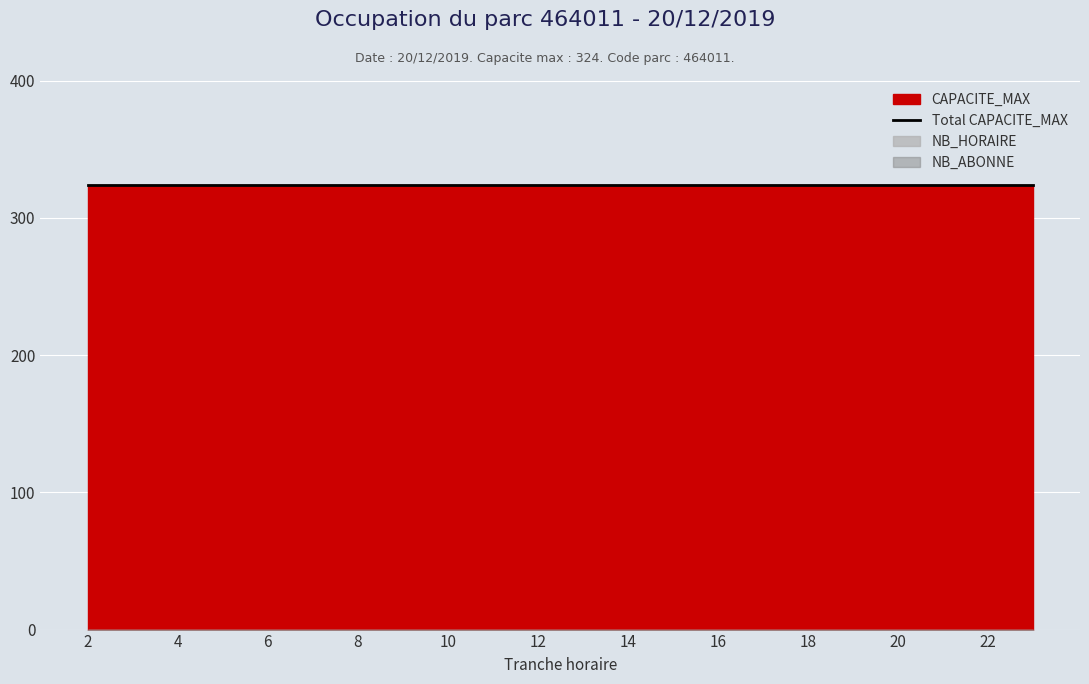

Between 2 and 8, which series saw the biggest shift?

CAPACITE_MAX